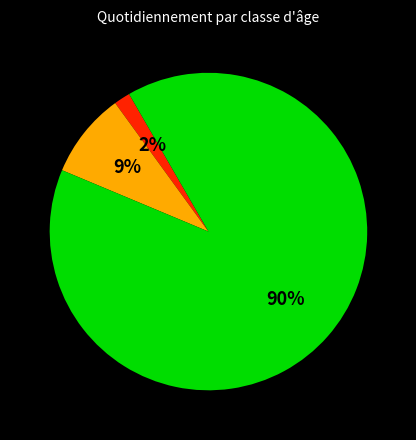

Does any single category account for the majority?

Yes